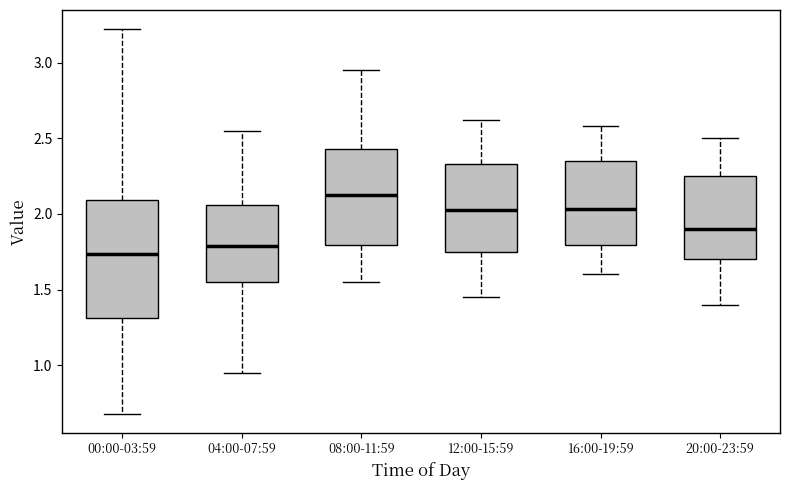

Reading left to right, read every box against the y-axis: the position of its median line, the range the box covers, and the ends of its whiskers. The values are not printed on the chart, so give them approximately, as read against the axis.

00:00-03:59: median 1.75, box 1.30 to 2.10, whiskers 0.70 to 3.20
04:00-07:59: median 1.80, box 1.55 to 2.05, whiskers 0.95 to 2.55
08:00-11:59: median 2.15, box 1.80 to 2.45, whiskers 1.55 to 2.95
12:00-15:59: median 2.05, box 1.75 to 2.35, whiskers 1.45 to 2.60
16:00-19:59: median 2.05, box 1.80 to 2.35, whiskers 1.60 to 2.60
20:00-23:59: median 1.90, box 1.70 to 2.25, whiskers 1.40 to 2.50